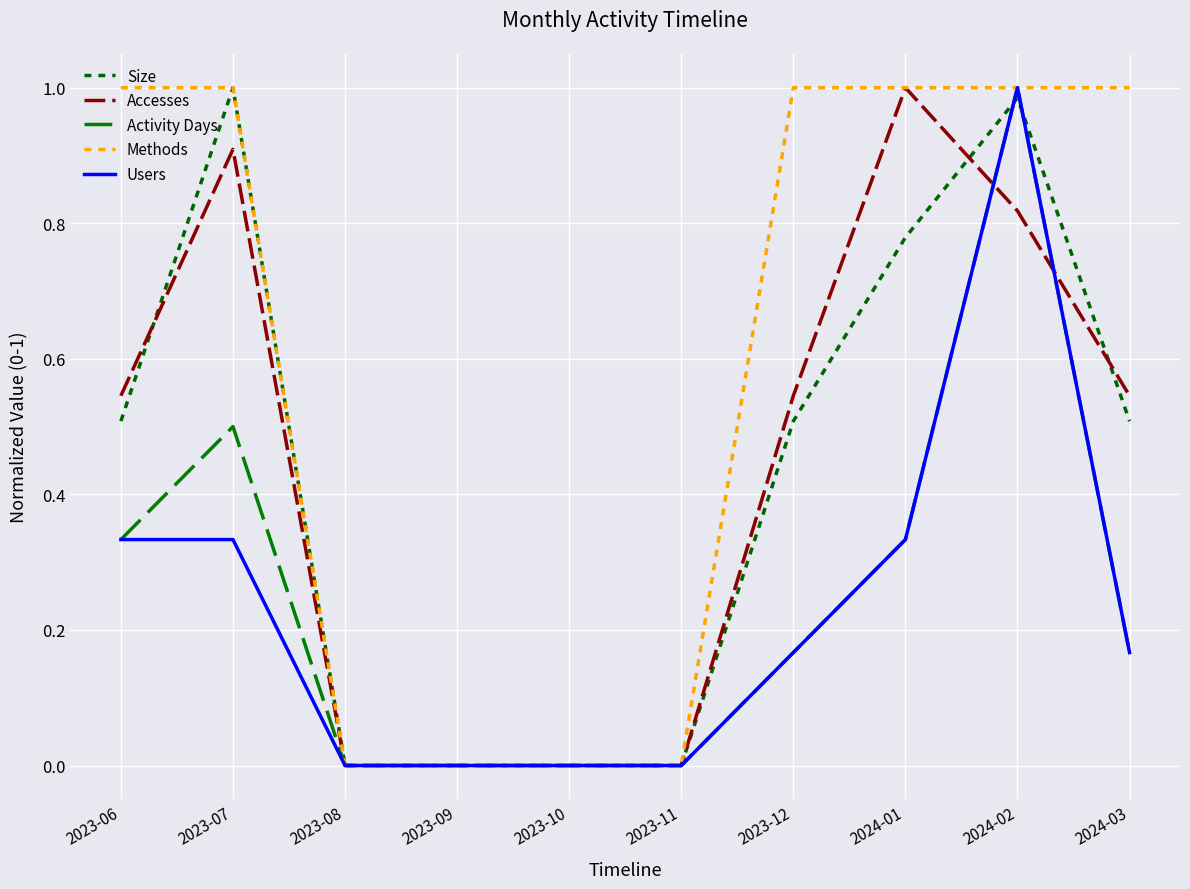

Is this an area chart (filled region under the line)?

No